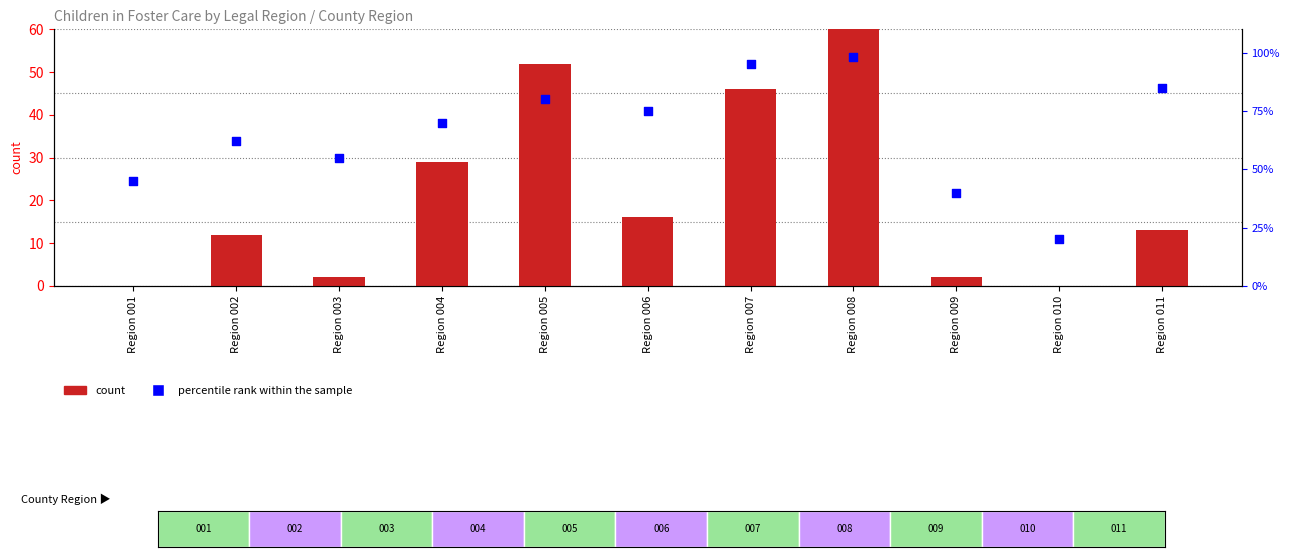

Which series reaches the maximum Y coordinate?

count